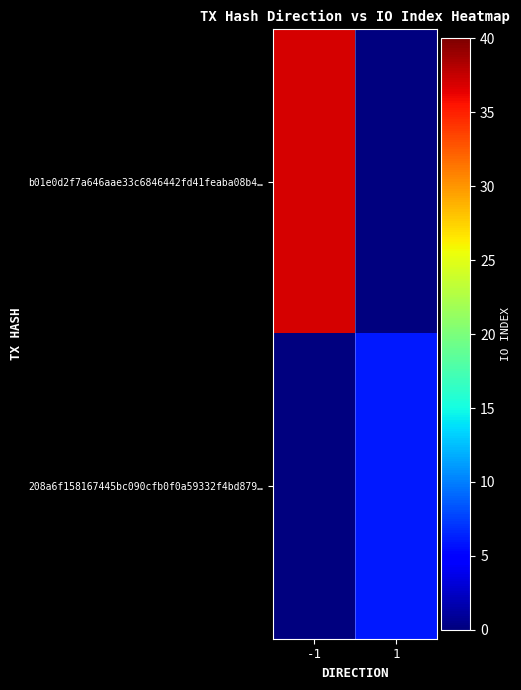

What is the greatest value displayed?

37